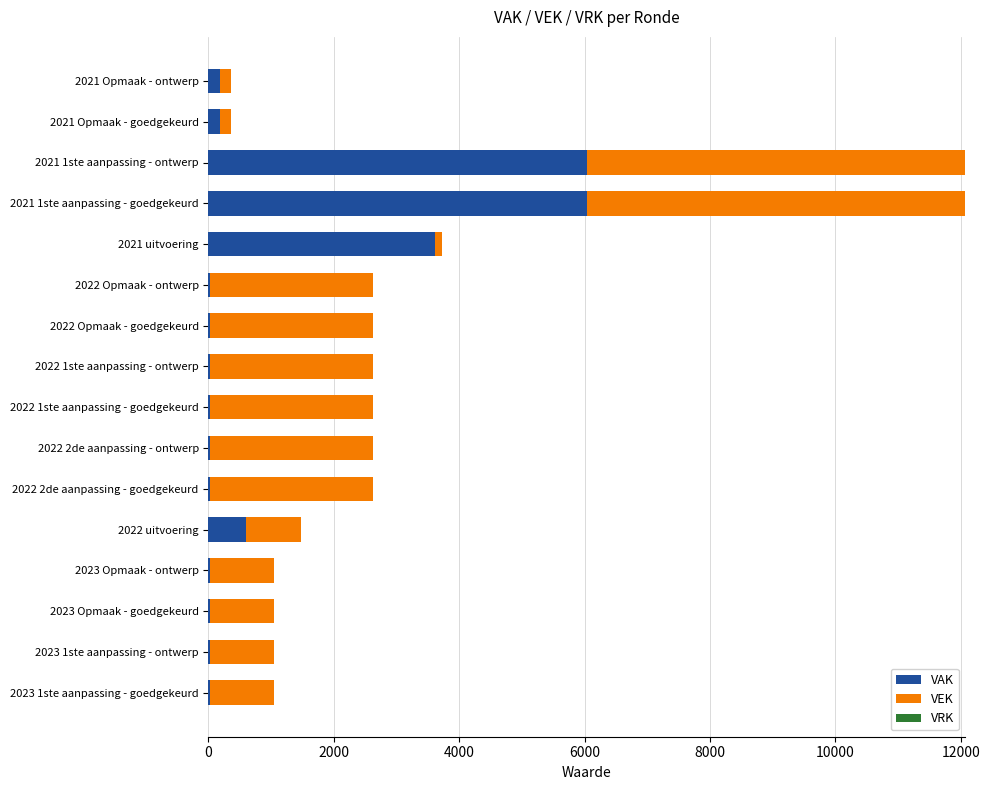

What is the maximum value for VAK?

6036